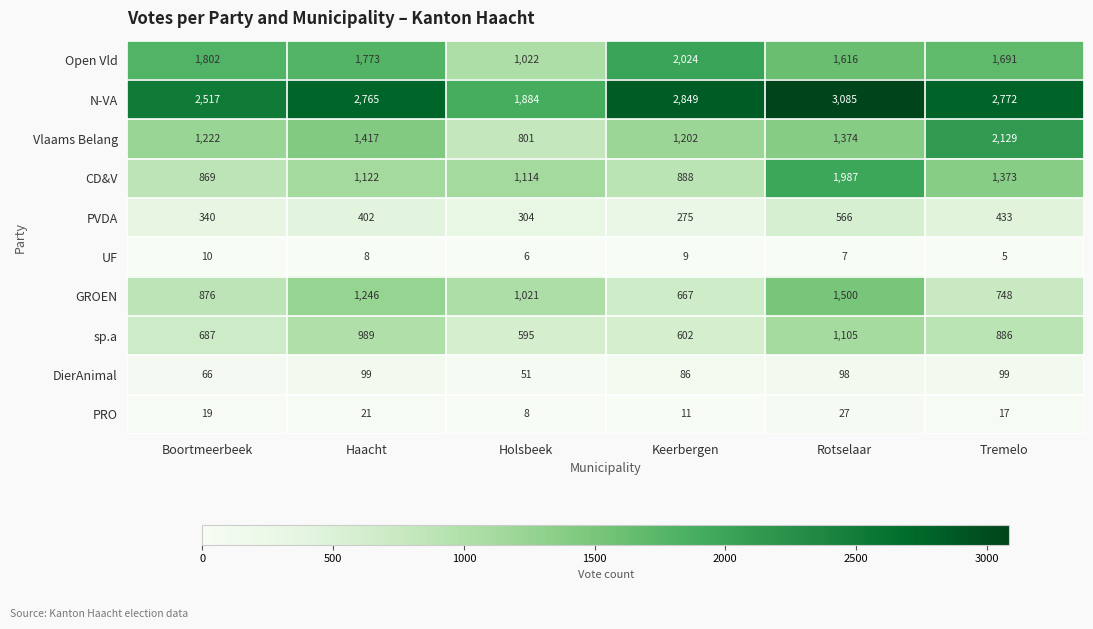

What is the difference between the second highest and second lowest values in the PRO series?

10